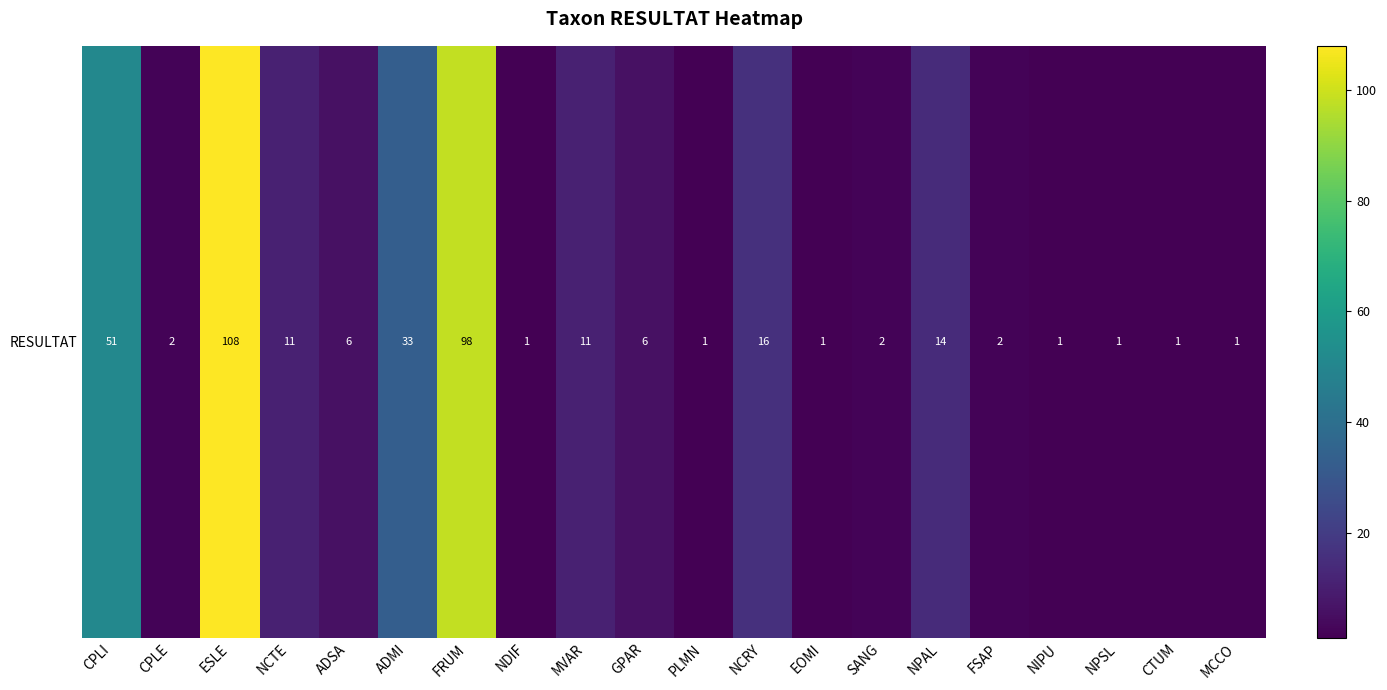

What is the greatest value displayed?

108